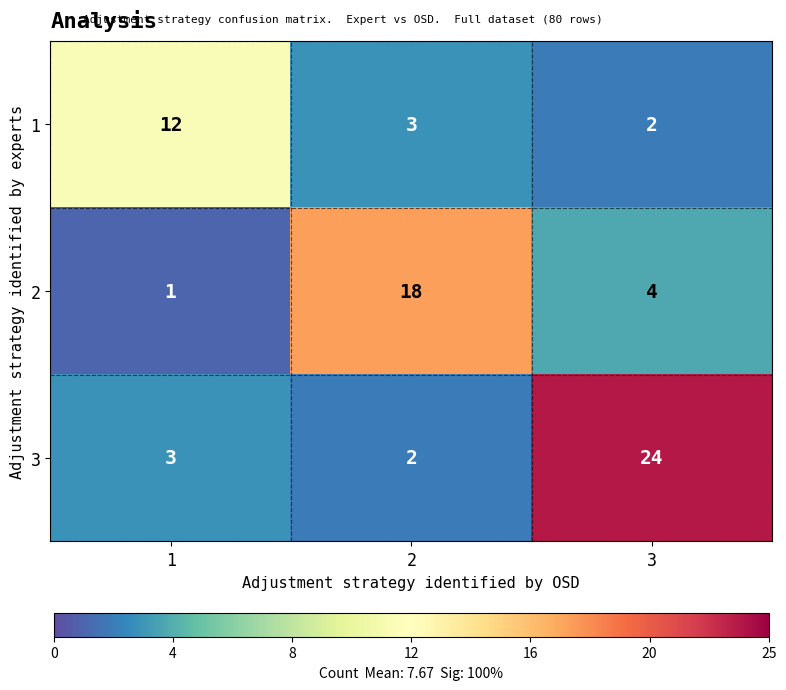

Where is 2 nearest to the value 9?

3